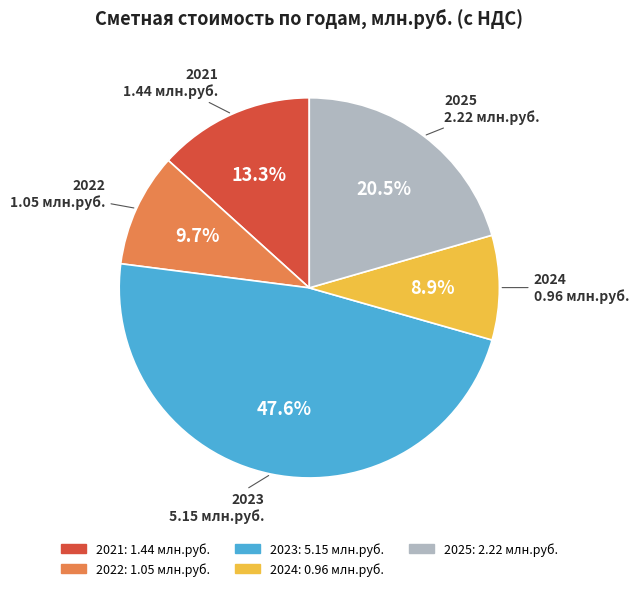

To the nearest percent, what is the combined percentage of 2021 and 2025?

34%